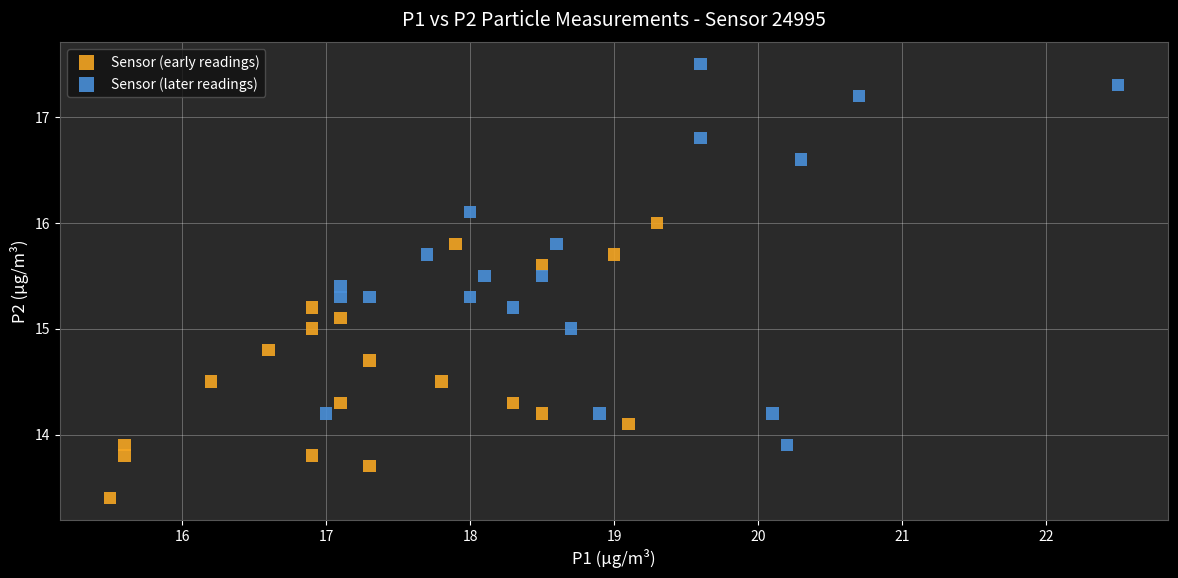

Which series contains the lowest Y value?

Sensor (early readings)